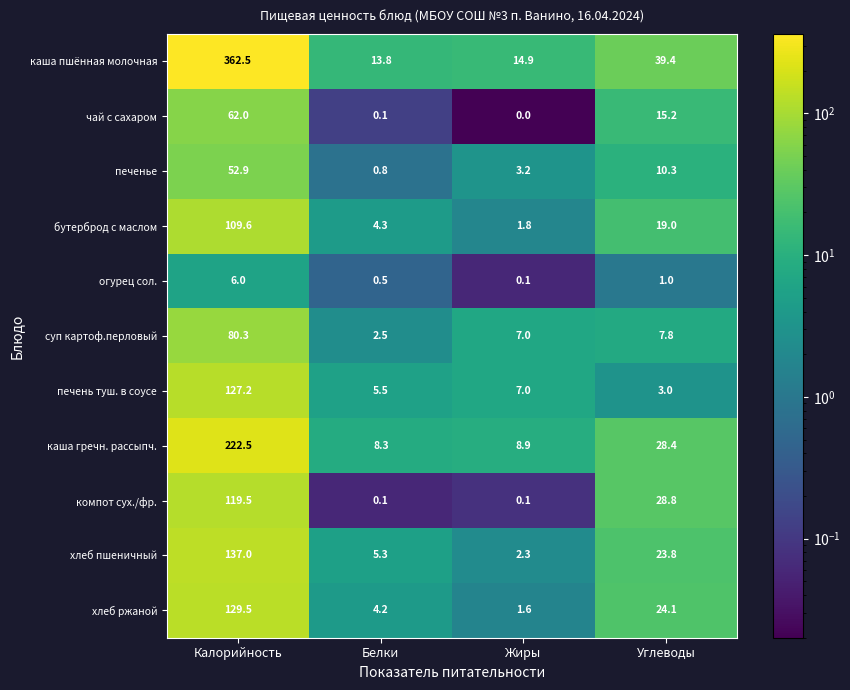

Where does the хлеб пшеничный series first go above 23?

Калорийность